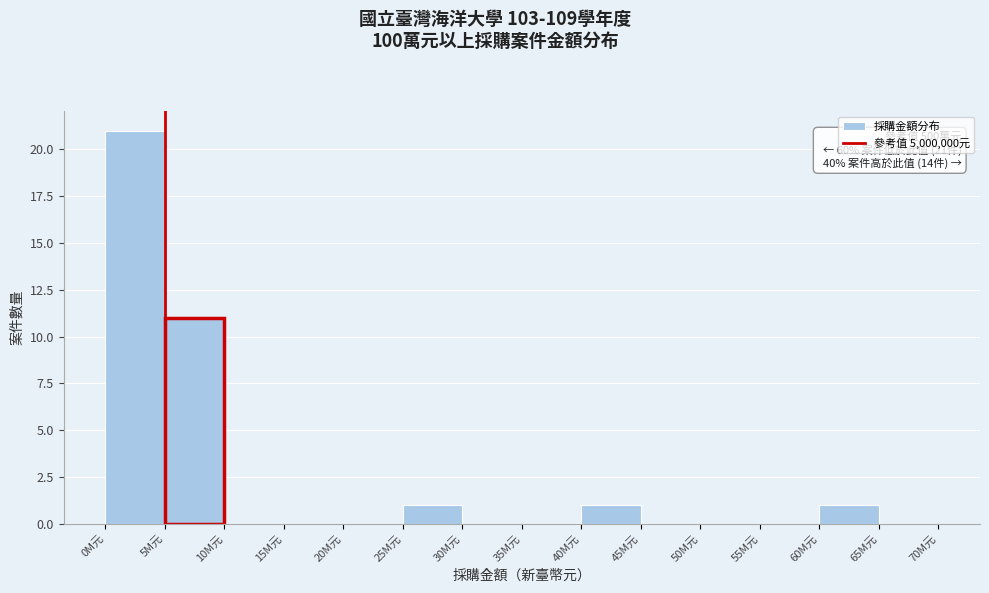

Reading left to right, list all the values displayed in this chart.

0M元=21	5M元=11	10M元=0	15M元=0	20M元=0	25M元=1	30M元=0	35M元=0	40M元=1	45M元=0	50M元=0	55M元=0	60M元=1	65M元=0